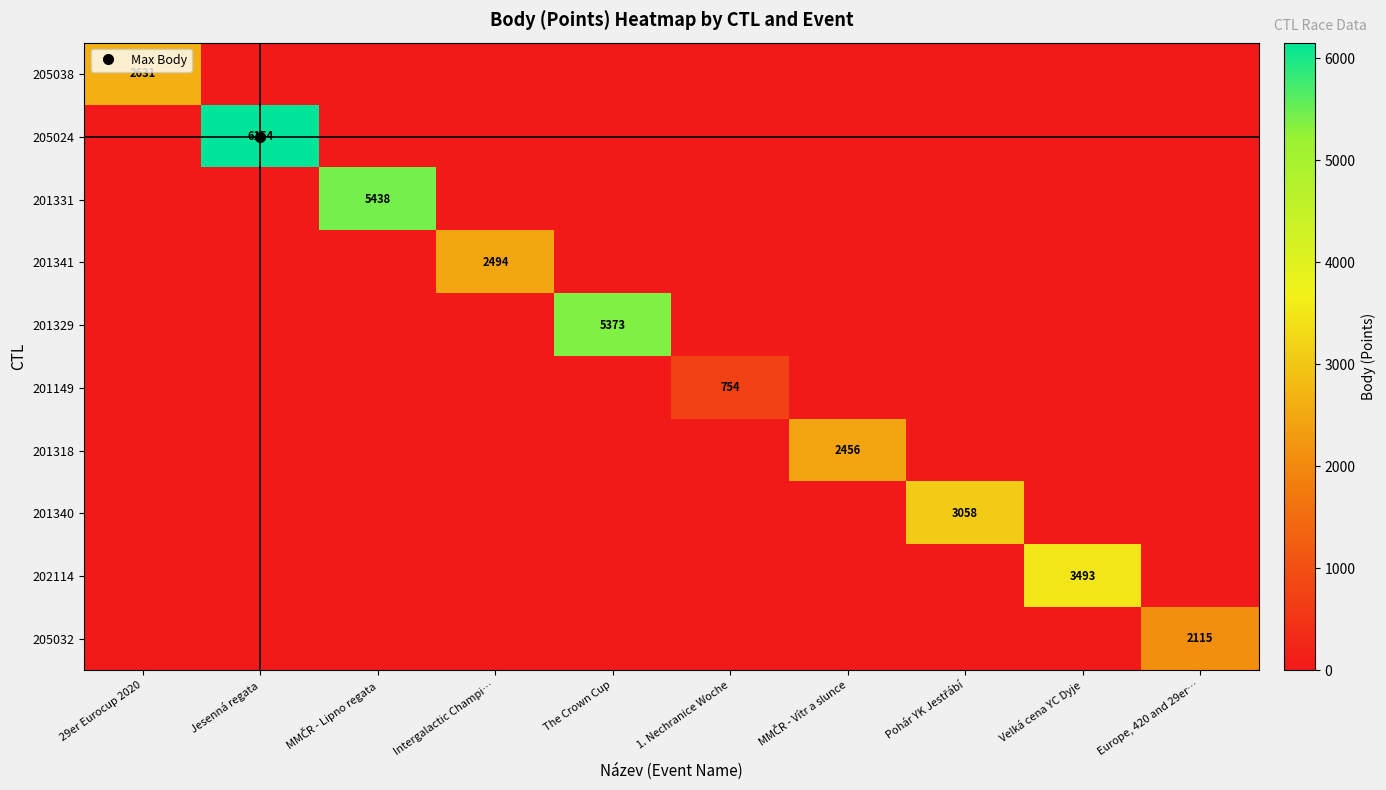

True or false: 201149 has a value of 0 at Velká cena YC Dyje.

True